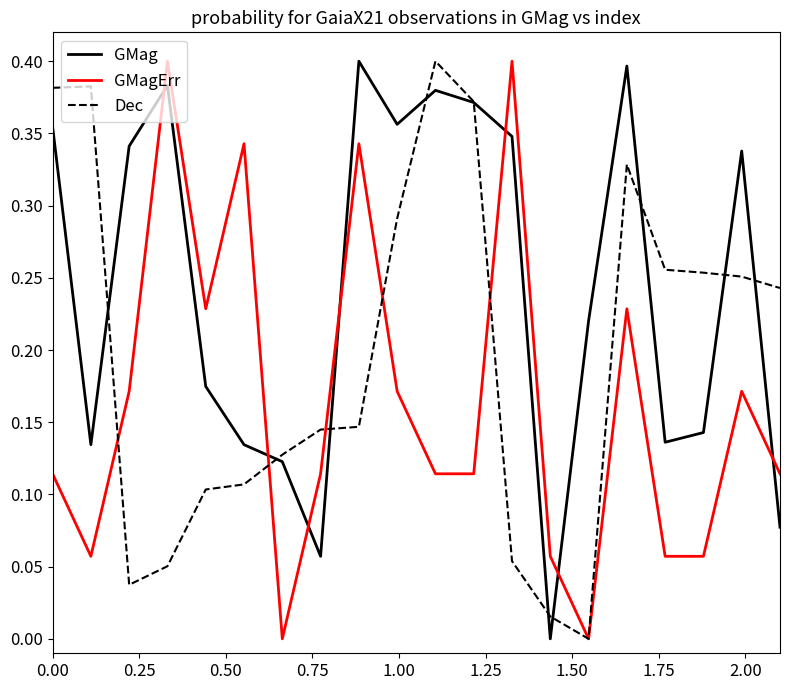

What are all the series names shown in the legend?

GMag, GMagErr, Dec